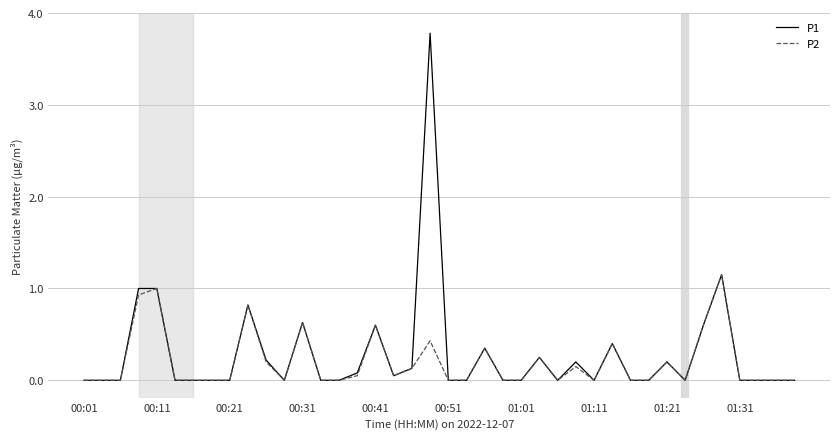

Rank the series by their maximum value, from lowest to highest.

P2, P1